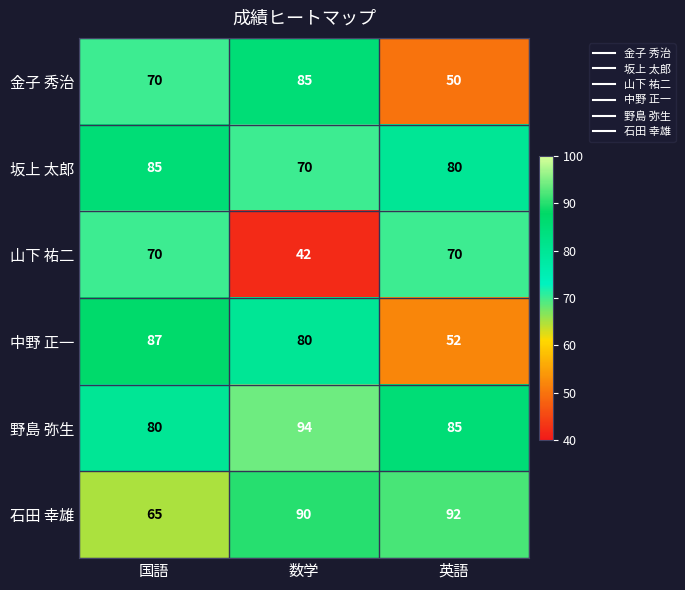

True or false: 山下 祐二 has a value of 30 at 国語.

False